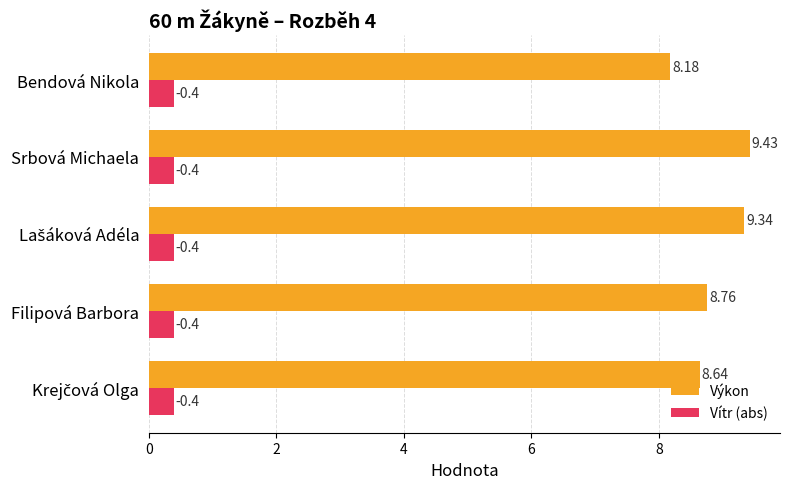

List the series in order of their peak value, lowest first.

Vítr (abs), Výkon